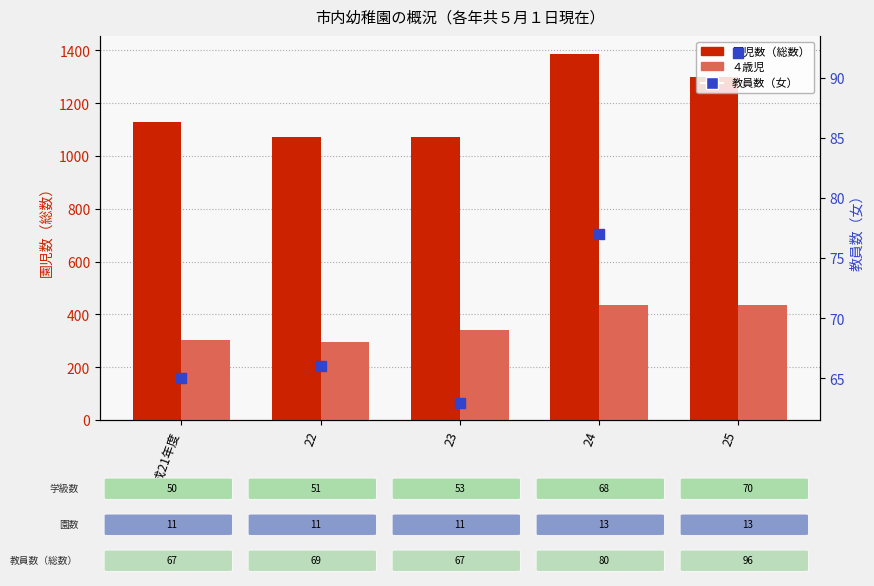

Which series reaches the maximum Y coordinate?

園児数（総数）